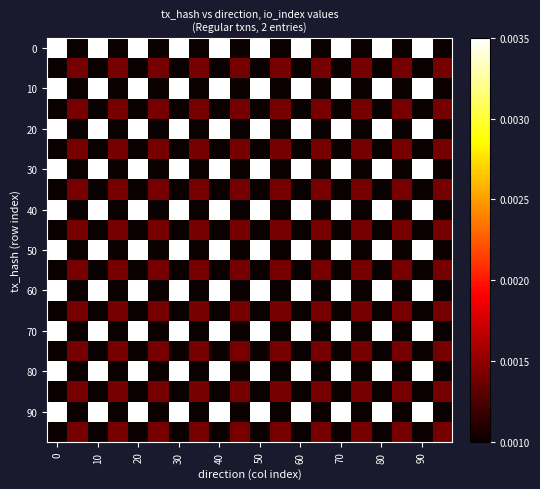

At how many categories does at least one series exceed 0?

20